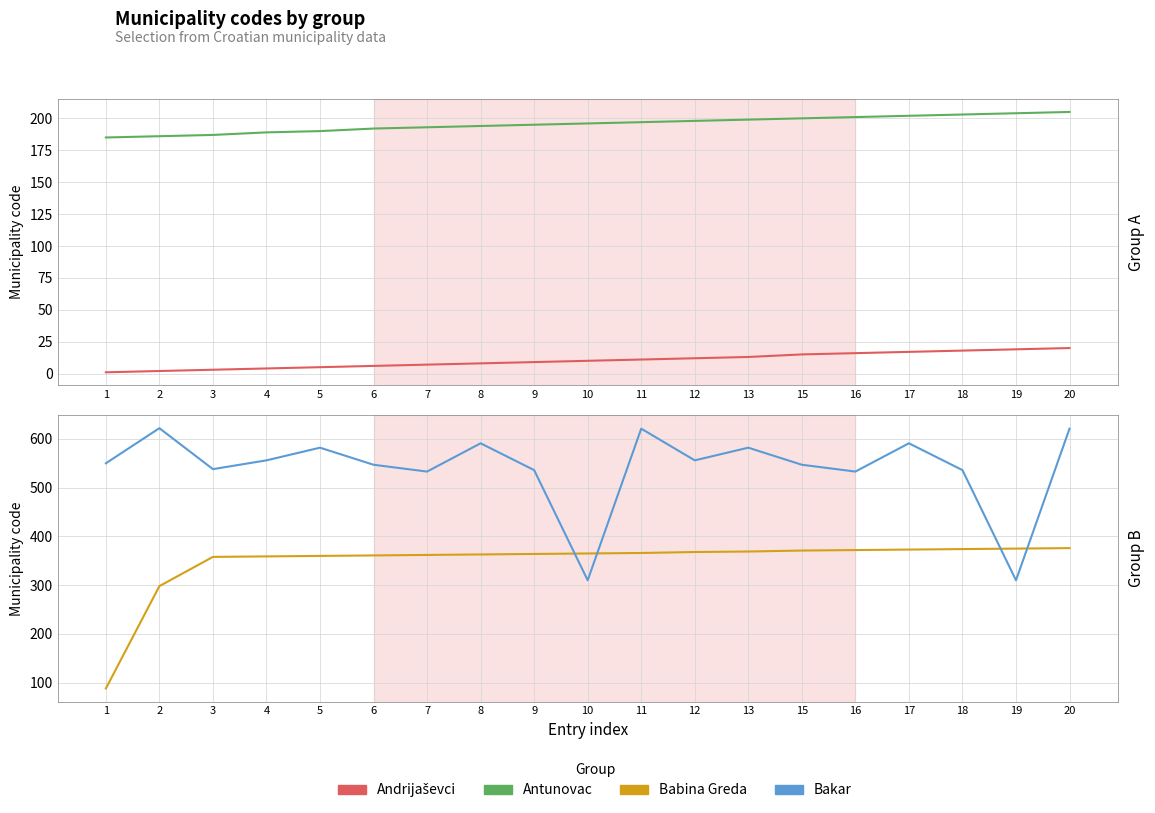

What is the greatest value displayed?

622